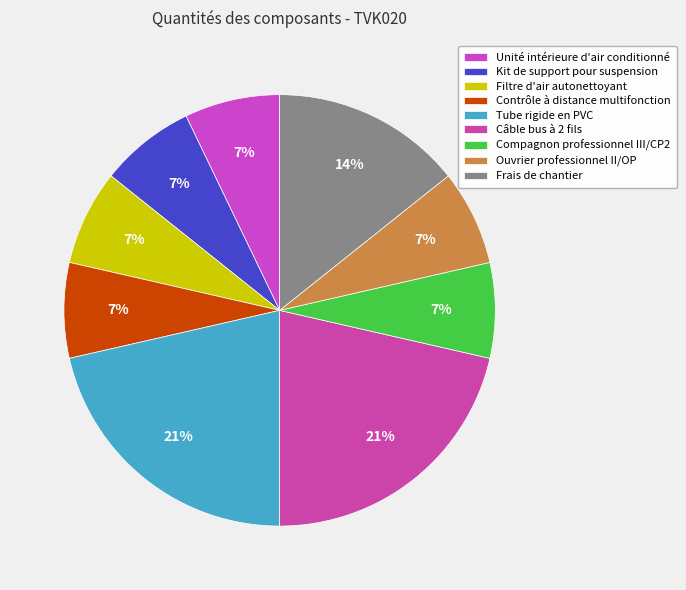

Which category has the biggest portion of the pie?

Tube rigide en PVC